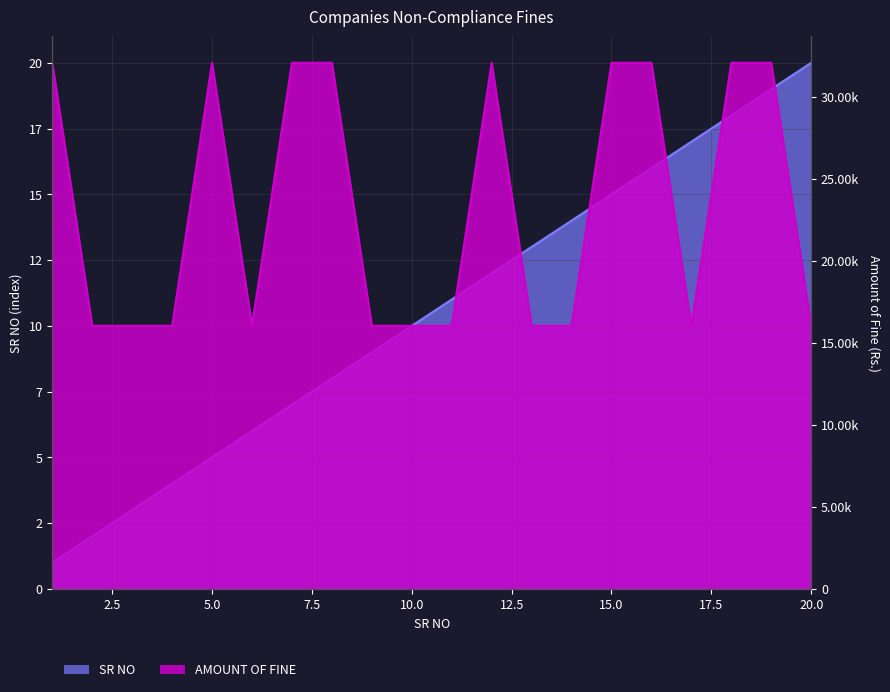

Which label corresponds to the largest value in the chart?

1